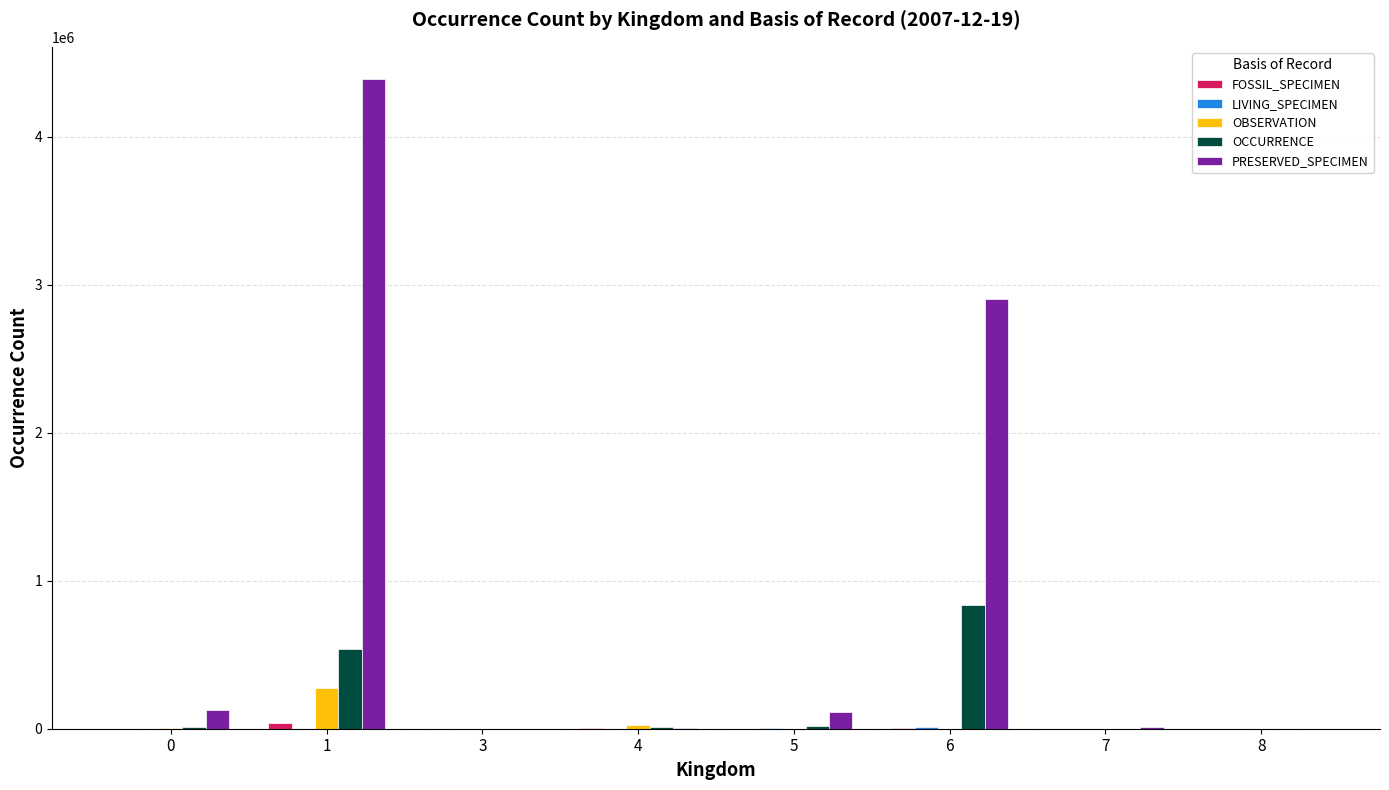

Between 1 and 3, which series saw the biggest shift?

PRESERVED_SPECIMEN